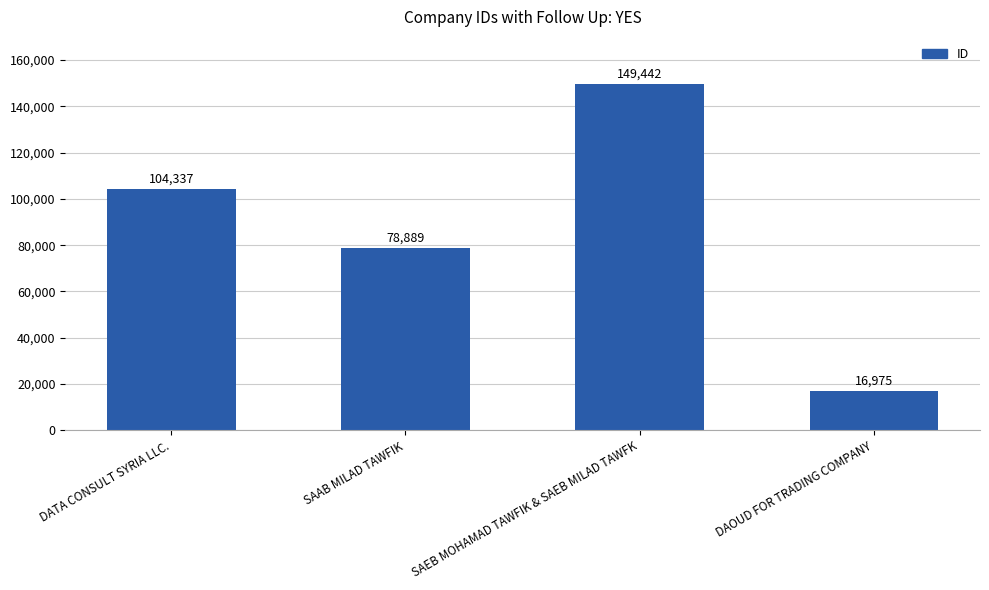

Where is the data nearest to the value 83208?

SAAB MILAD TAWFIK